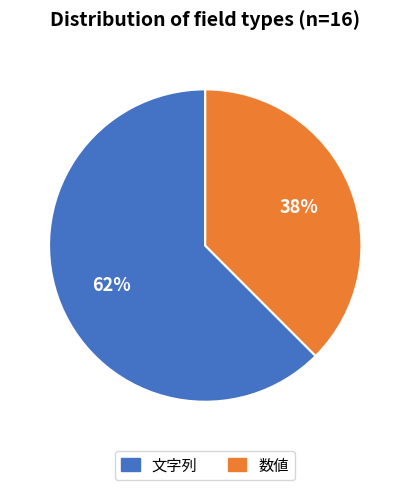

Approximately how many times larger is the value at 数値 compared to 文字列?

0.6